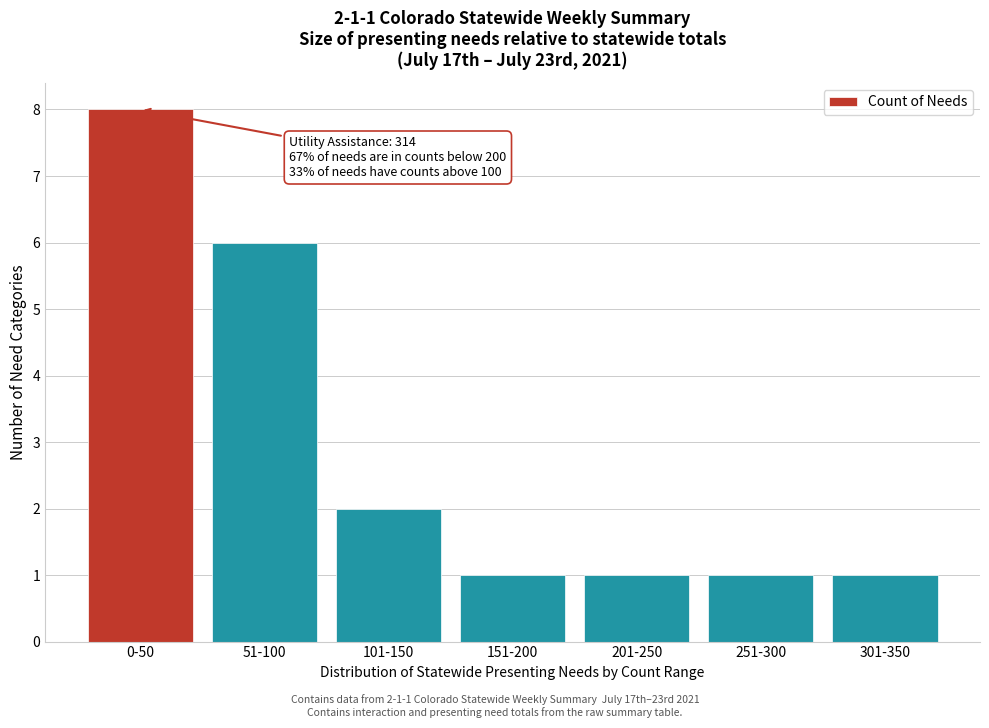

Reading right to left, extract all data points from this chart.

1	1	1	1	2	6	8